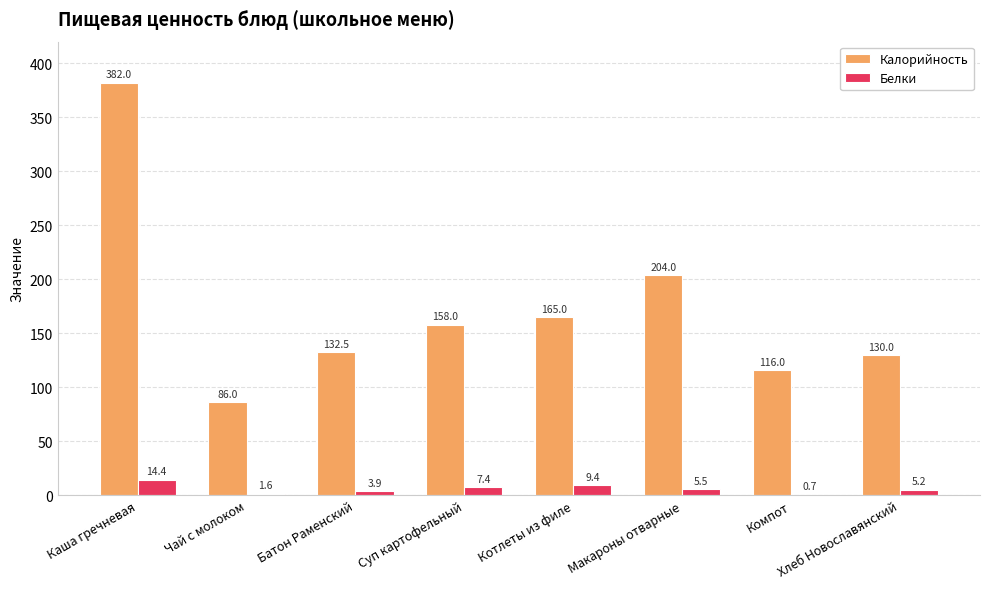

How many groups of bars are there?

8